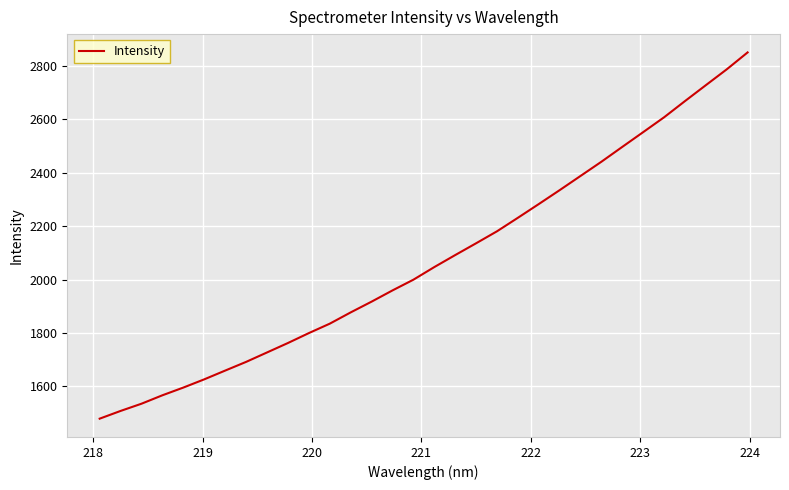

What is the greatest value displayed?

2850.7